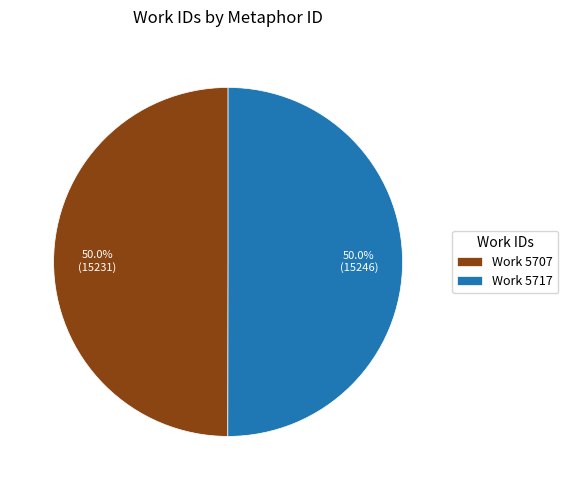

Approximately how many times larger is the value at Work 5707 compared to Work 5717?

1.0